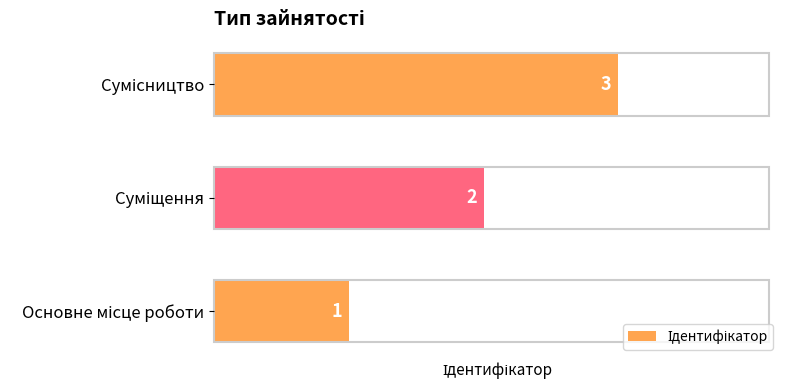

How many values are between 1 and 3?

3